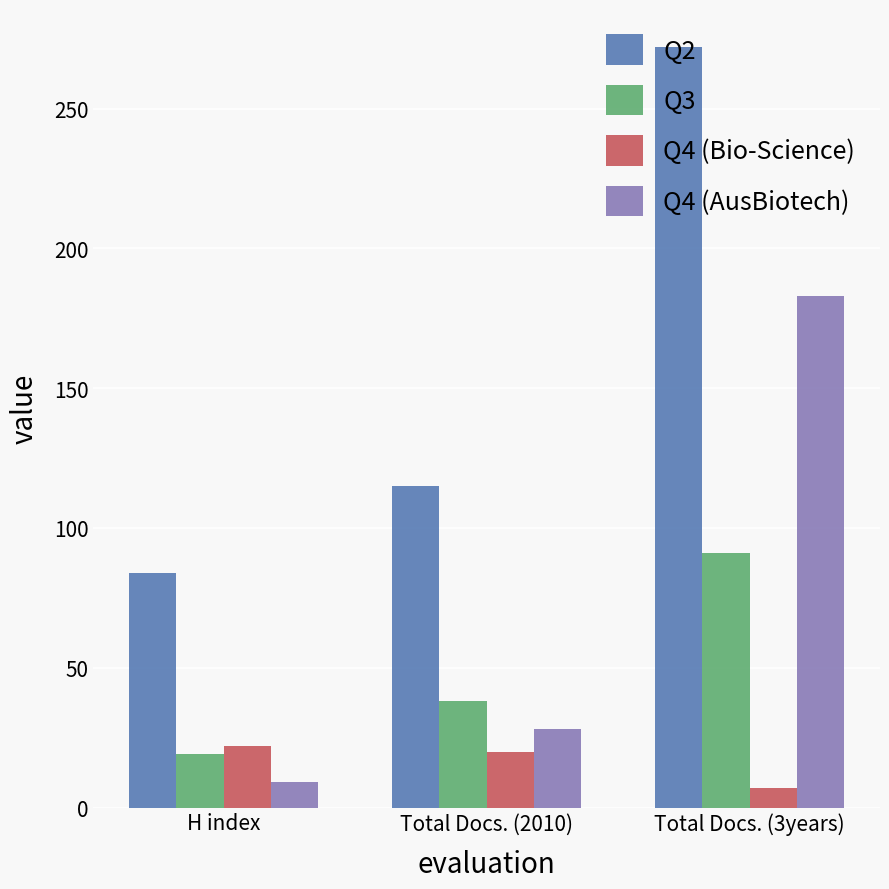

What position from the left is Total Docs. (2010)?

2